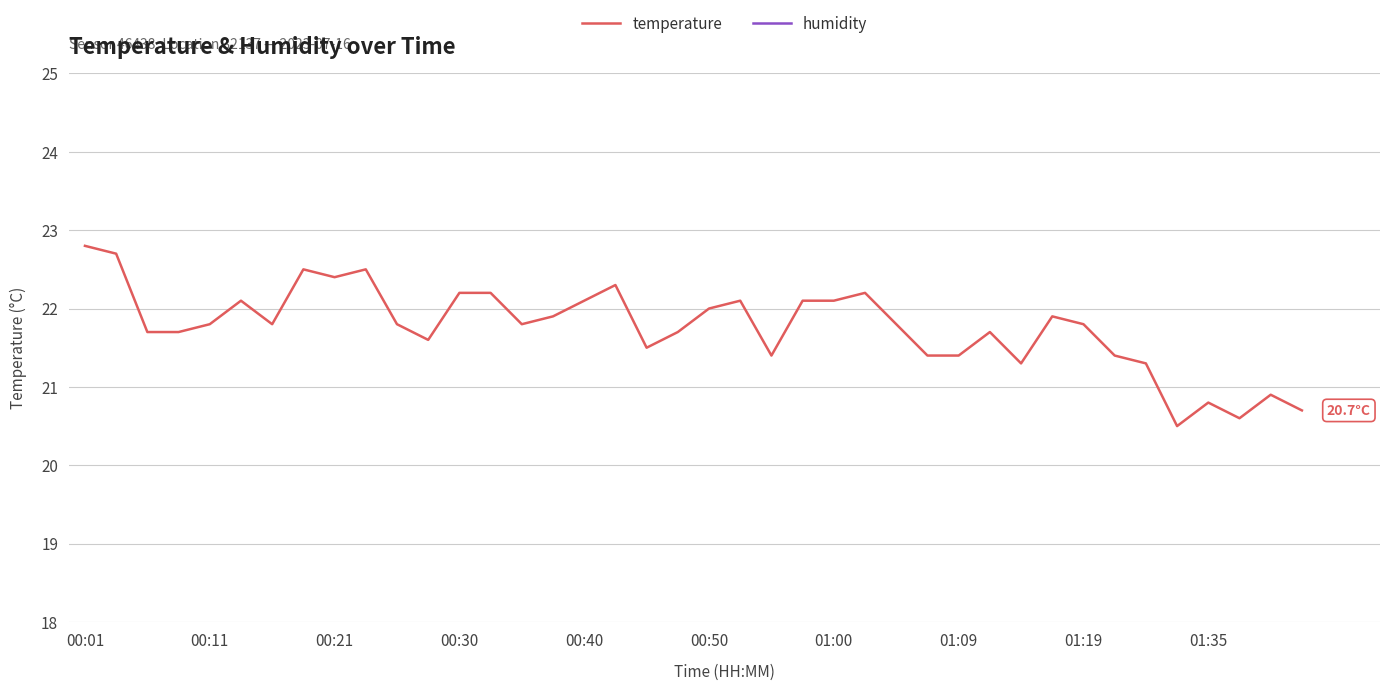

What position from the right is 35?

5